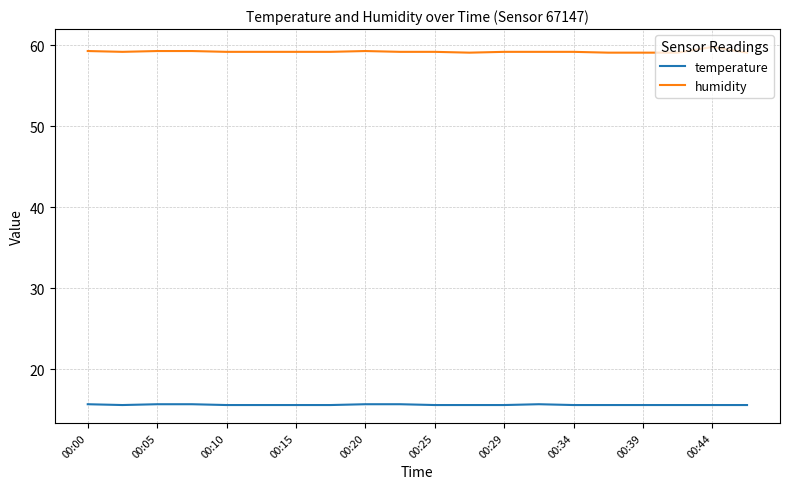

What is the smallest value displayed?

15.6